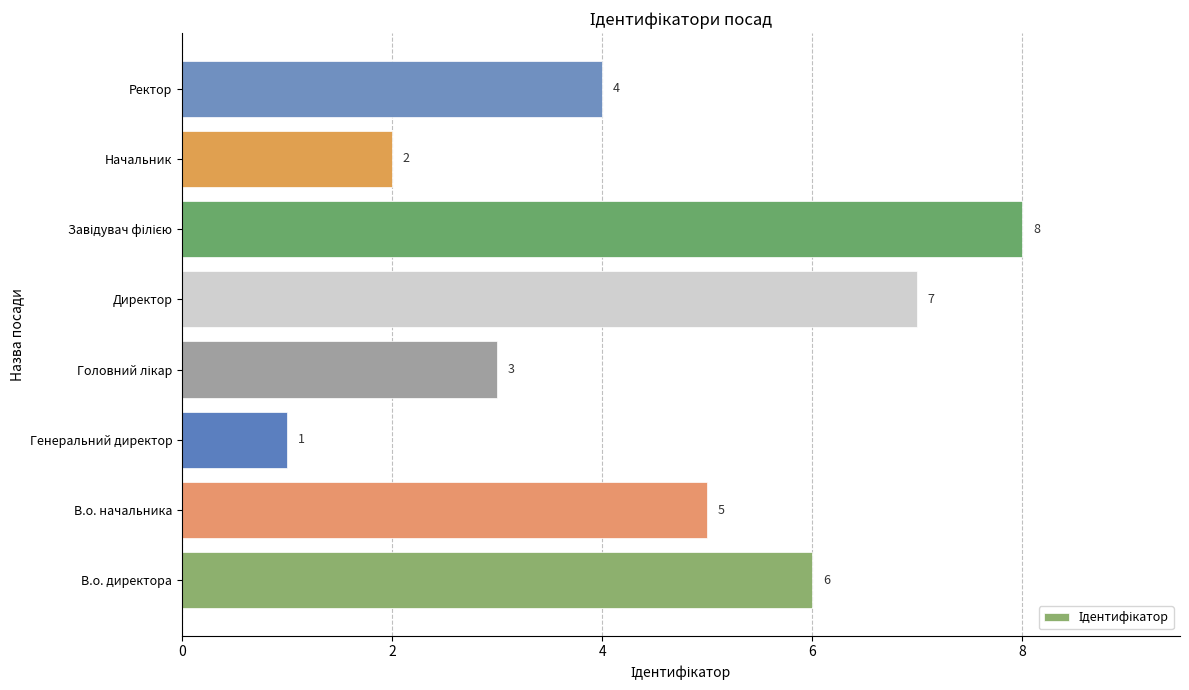

Between Генеральний директор and Ректор, which is larger?

Ректор